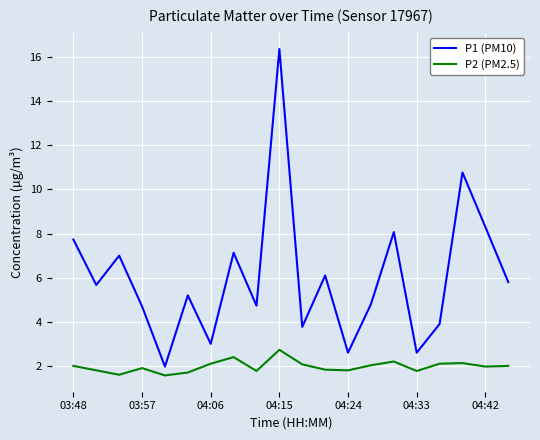

What is the highest value of the P1 (PM10) series?

16.4